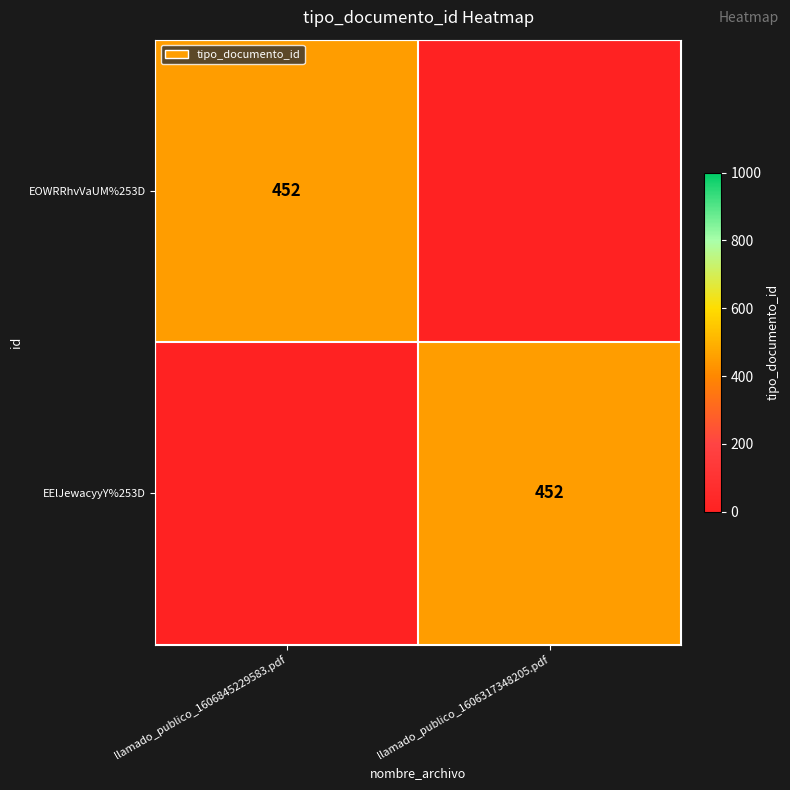

At which category is the sum across all series the highest?

llamado_publico_1606845229583.pdf